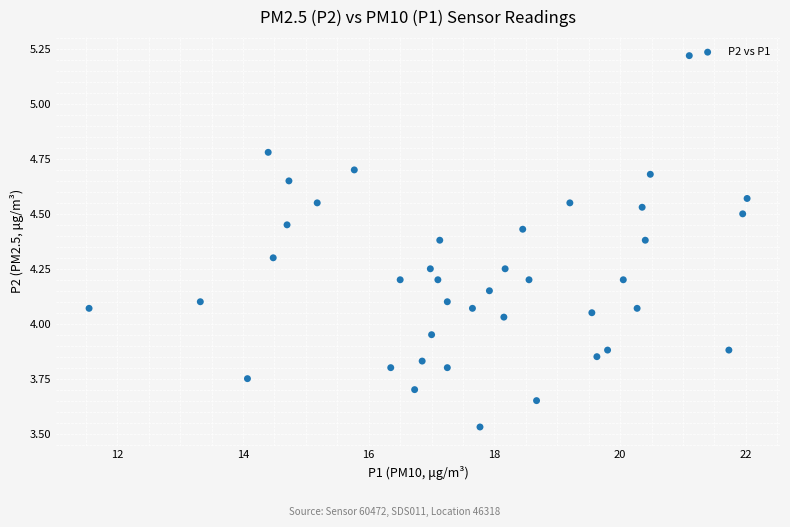

What is the range of Y values (max minus min)?

1.7